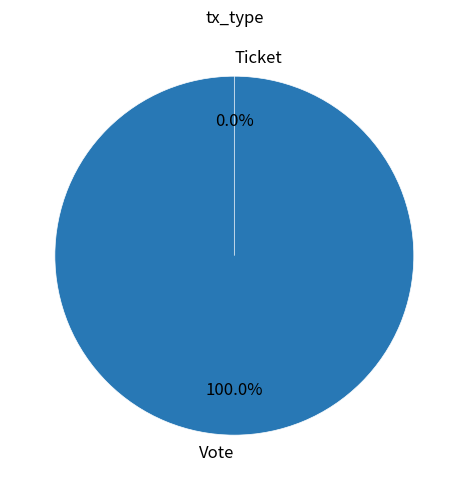

How many segments does this pie chart have?

2